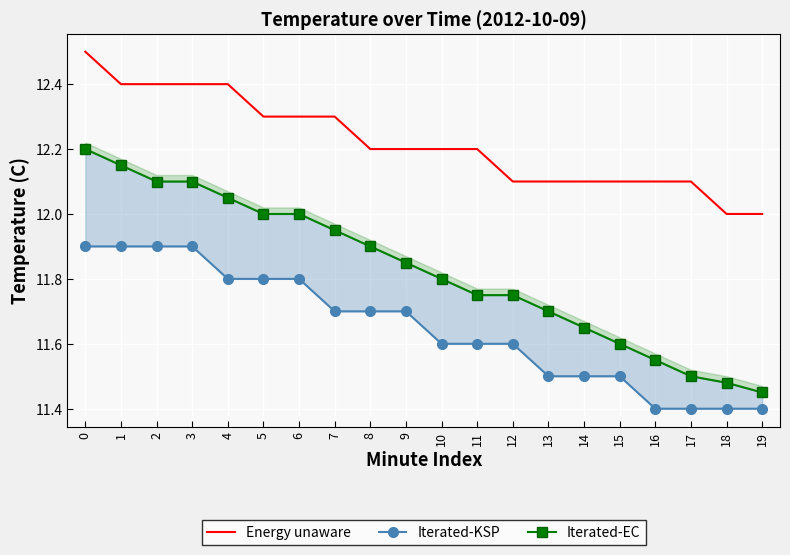

True or false: Iterated-EC has a value of 11.6 at 16.

True